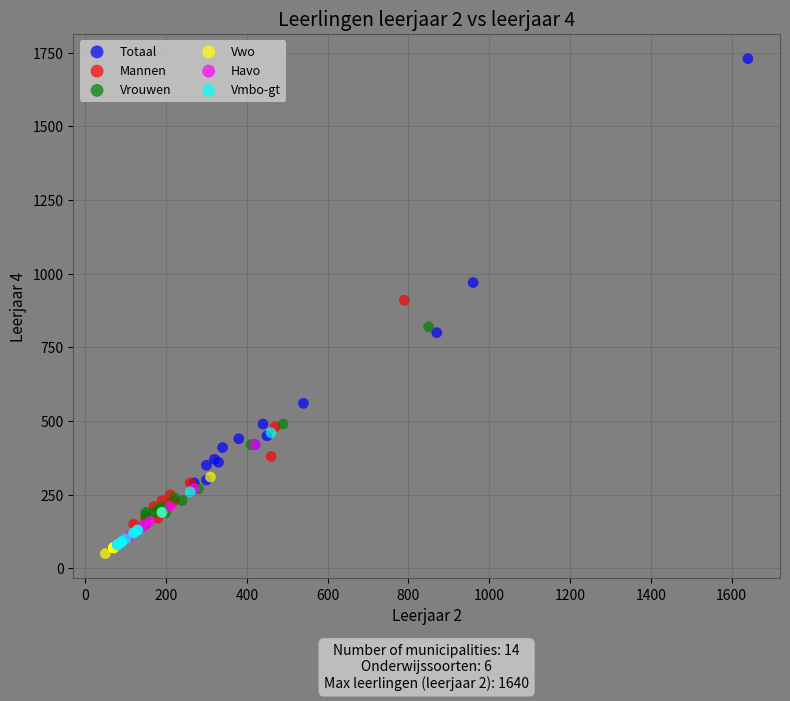

Which series contains the highest Y value?

Totaal